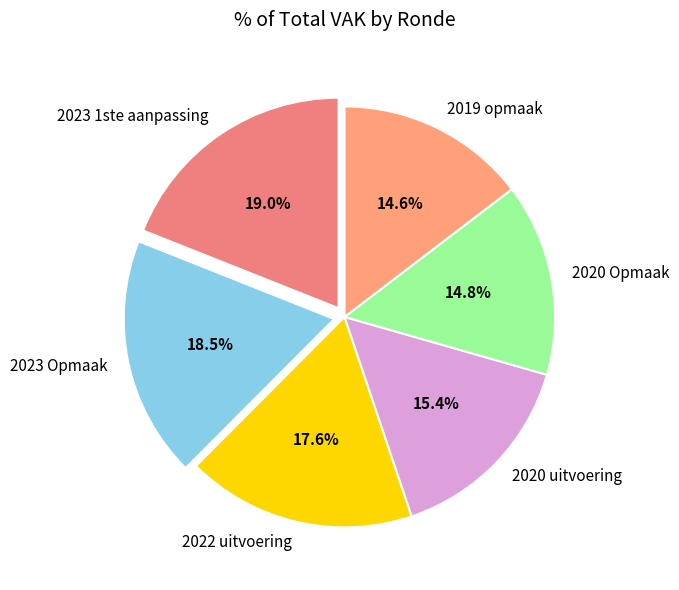

To the nearest percent, what is the average slice percentage?

17%